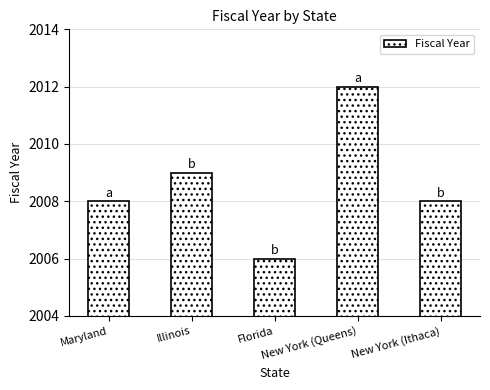

What is the difference between the maximum and second lowest values?

4